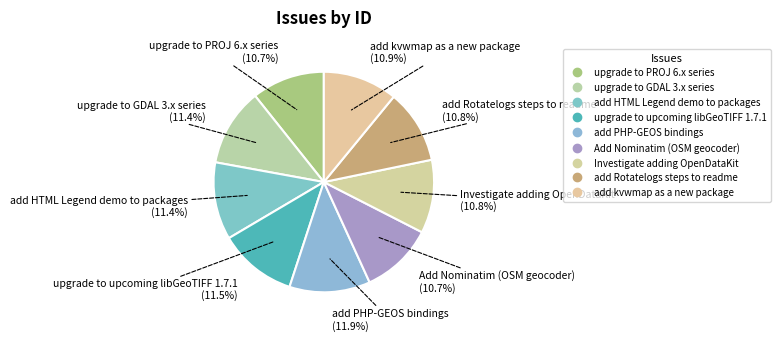

Count the number of slices in the pie.

9